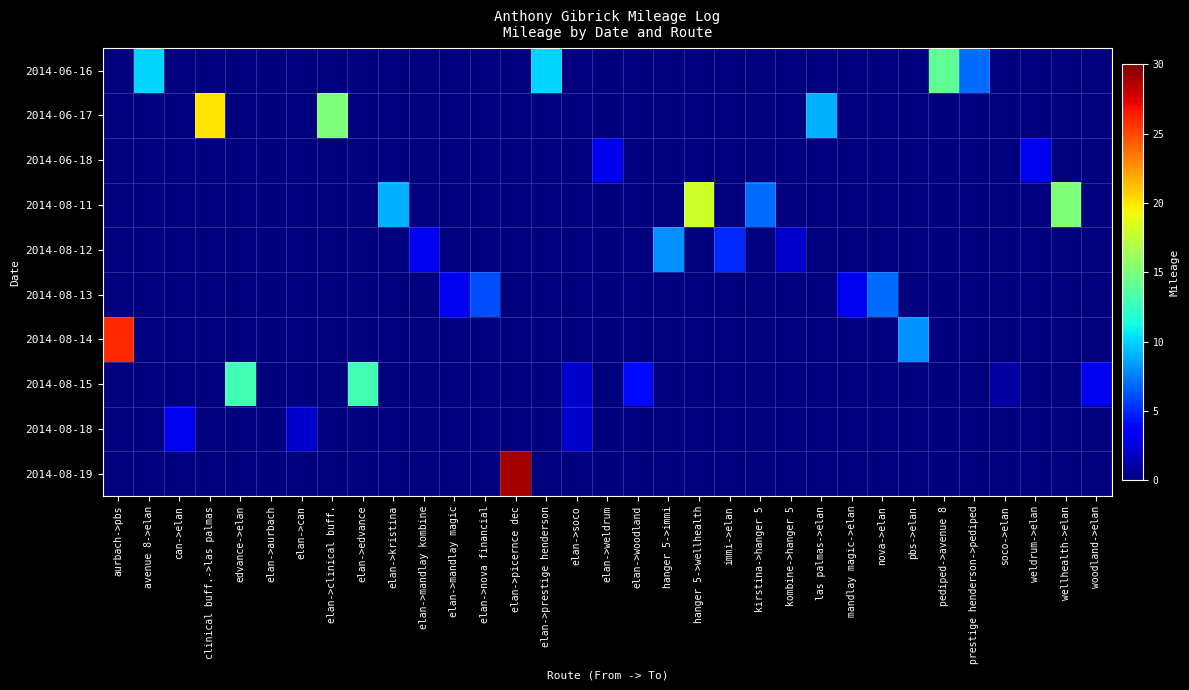

At which category is the sum across all series the highest?

elan->picernce dec